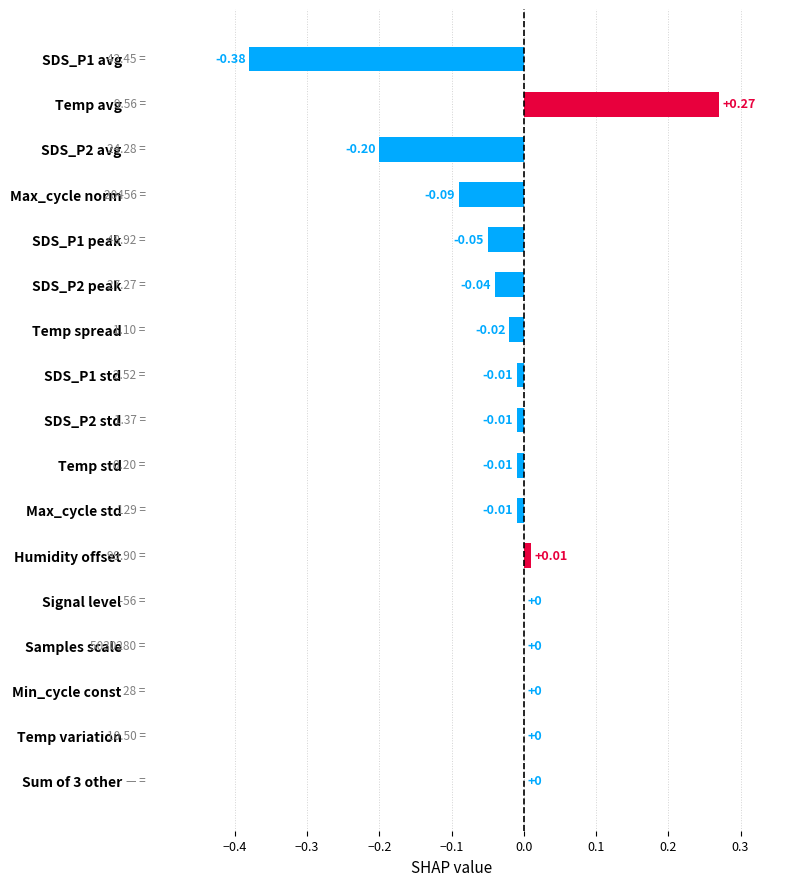

Between SDS_P1 std and SDS_P1 peak, which is larger?

SDS_P1 std